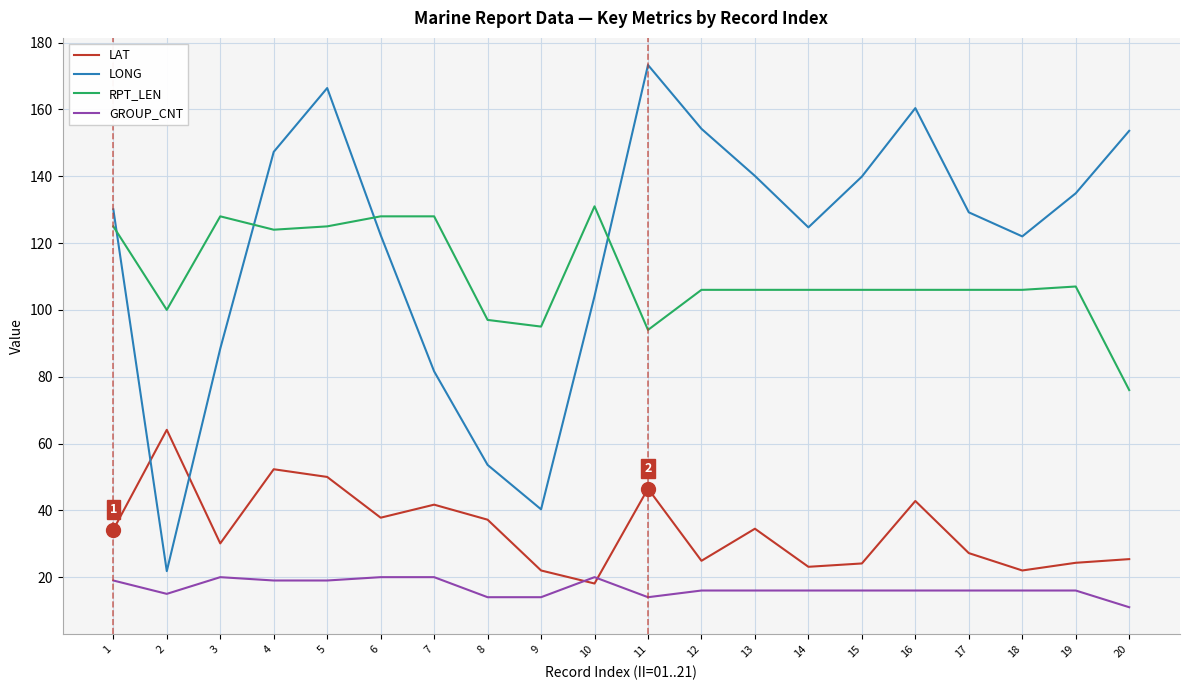

What is the minimum value for RPT_LEN?

76.0